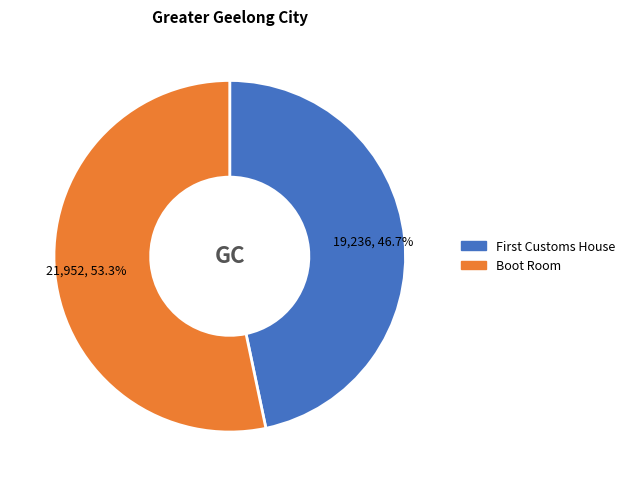

How much of the chart is everything except Boot Room?

46.7%